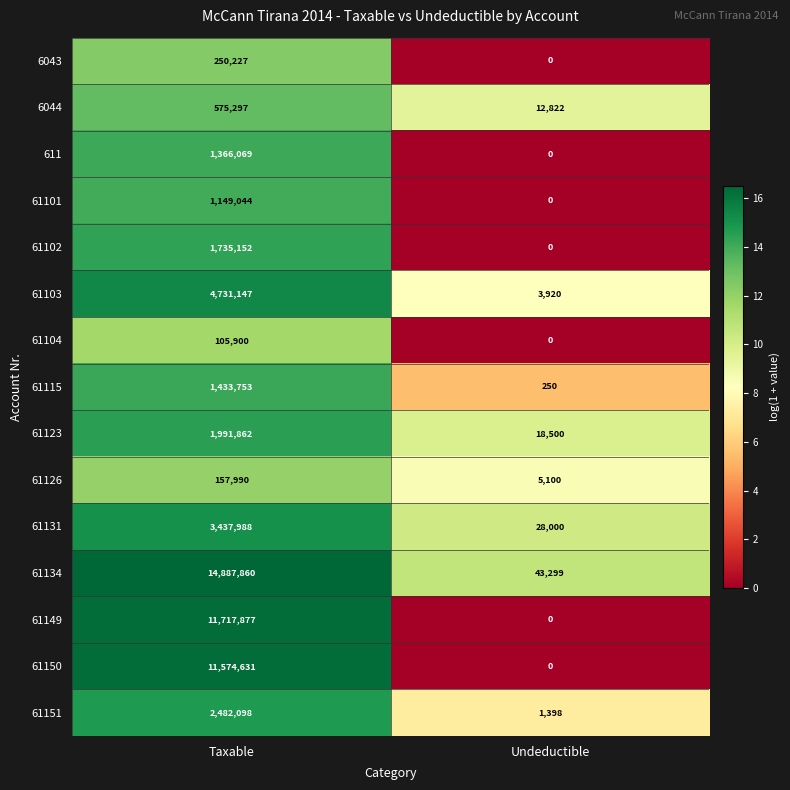

What is the total value across all series at Undeductible?

113289